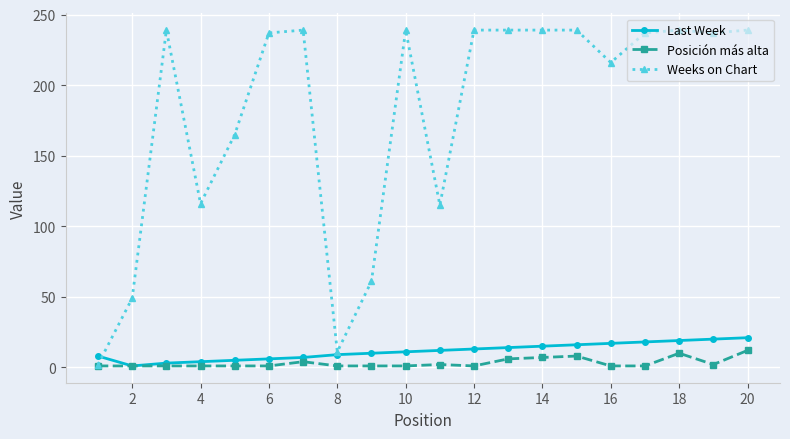

In Weeks on Chart, how many points are lower than both neighbors (excluding endpoints)?

5